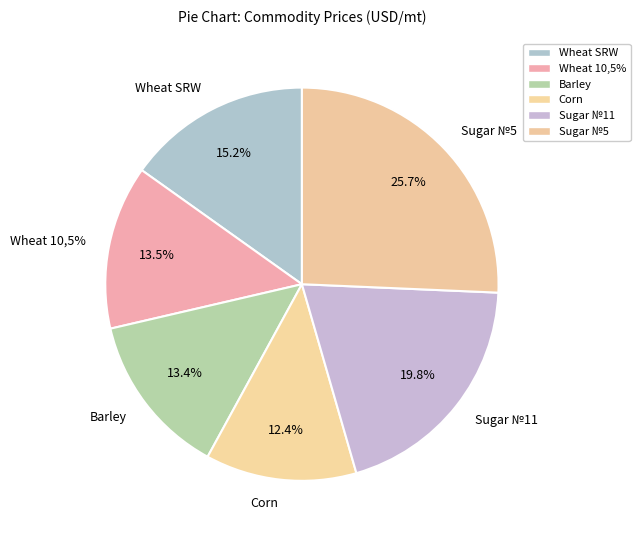

Which category has the smallest portion of the pie?

Corn